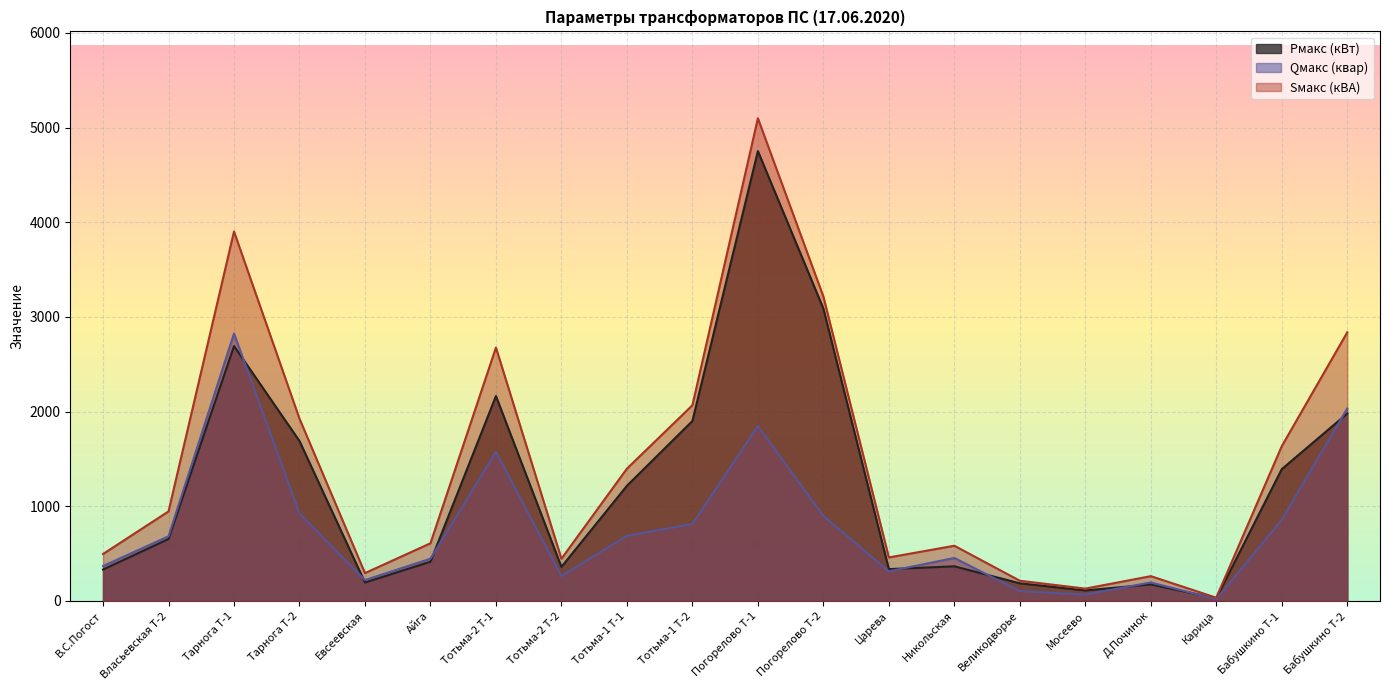

How many values in the Qмакс (квар) series are below 683?

10